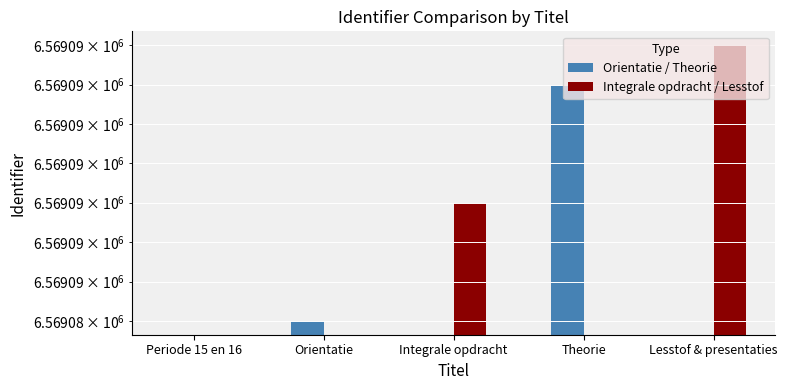

Is the value of Orientatie / Theorie at Lesstof & presentaties greater than the value of Integrale opdracht / Lesstof at Orientatie?

No